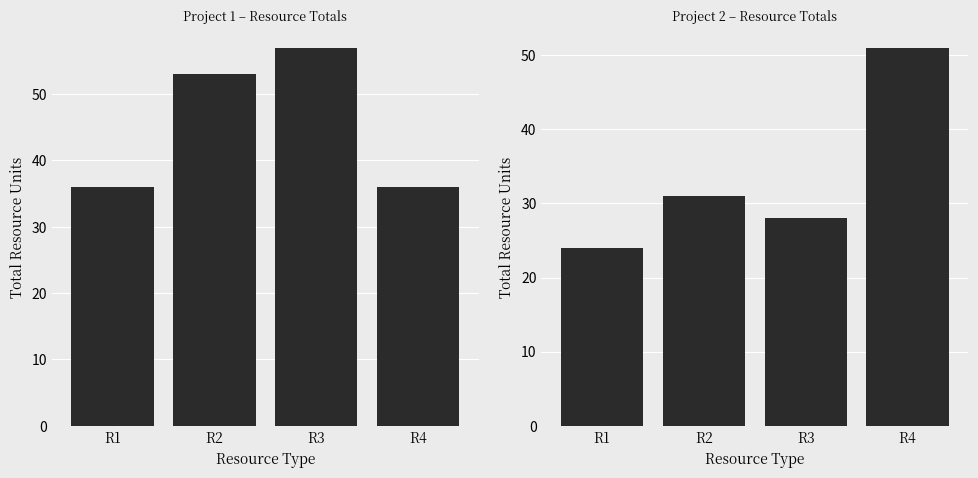

Reading left to right, extract all data points from this chart.

Project 1: 36	53	57	36
Project 2: 24	31	28	51